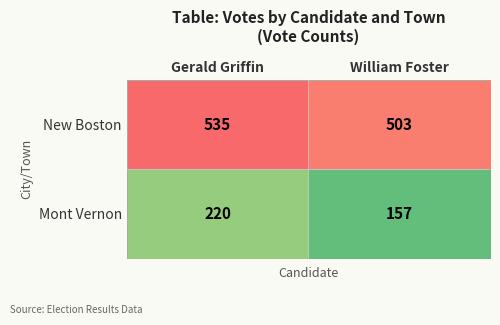

Rank the series by their average value, from highest to lowest.

New Boston, Mont Vernon